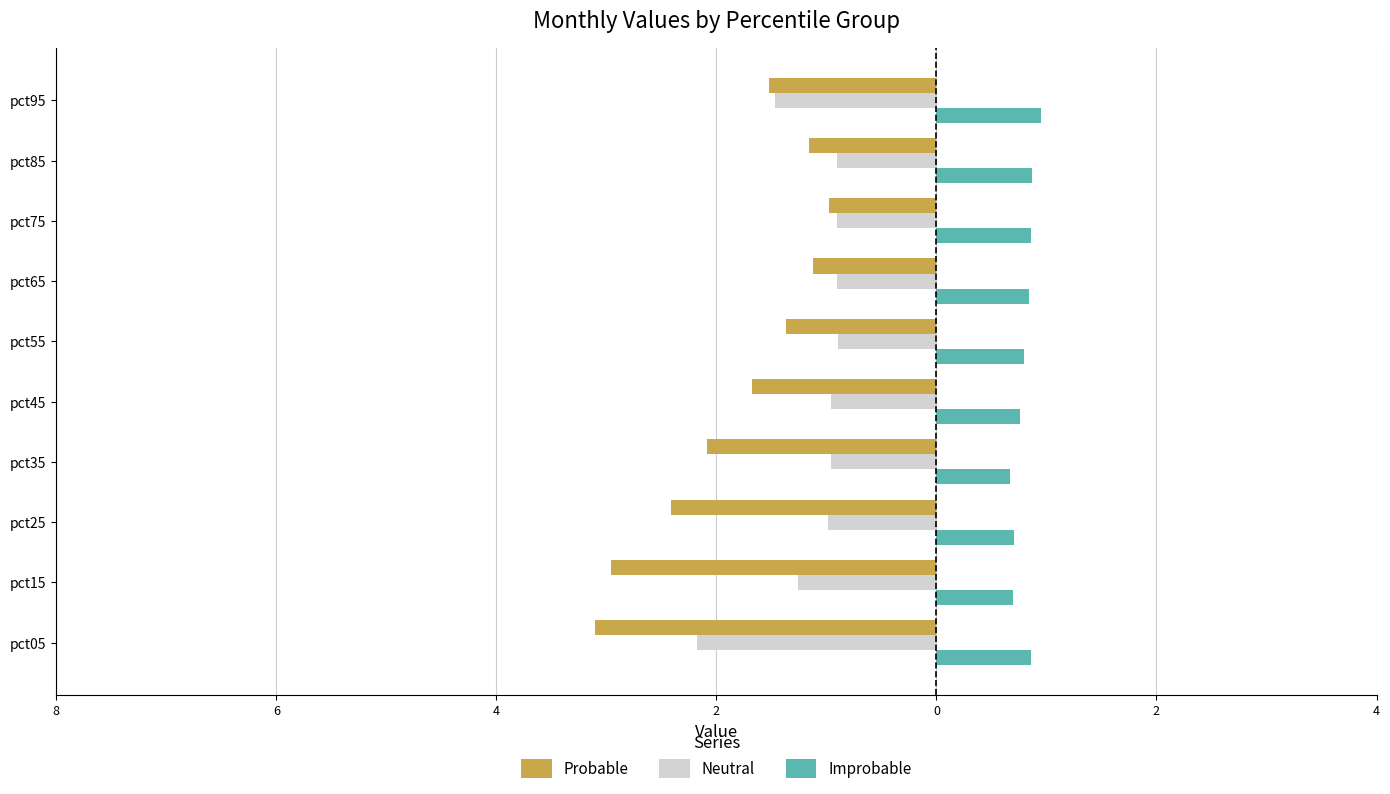

What are all the series names shown in the legend?

Probable, Neutral, Improbable